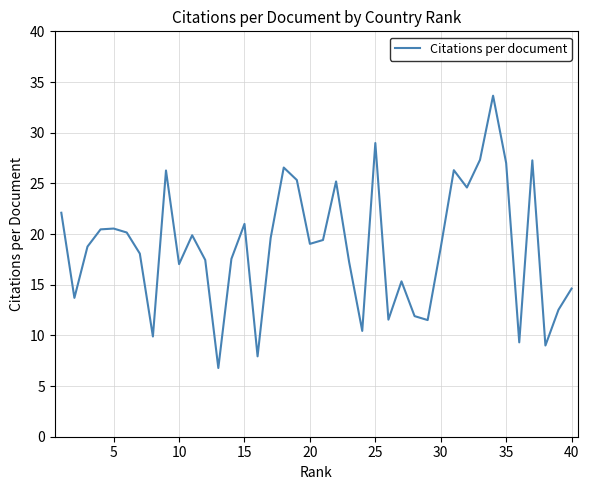

How many lines are shown in the chart?

1